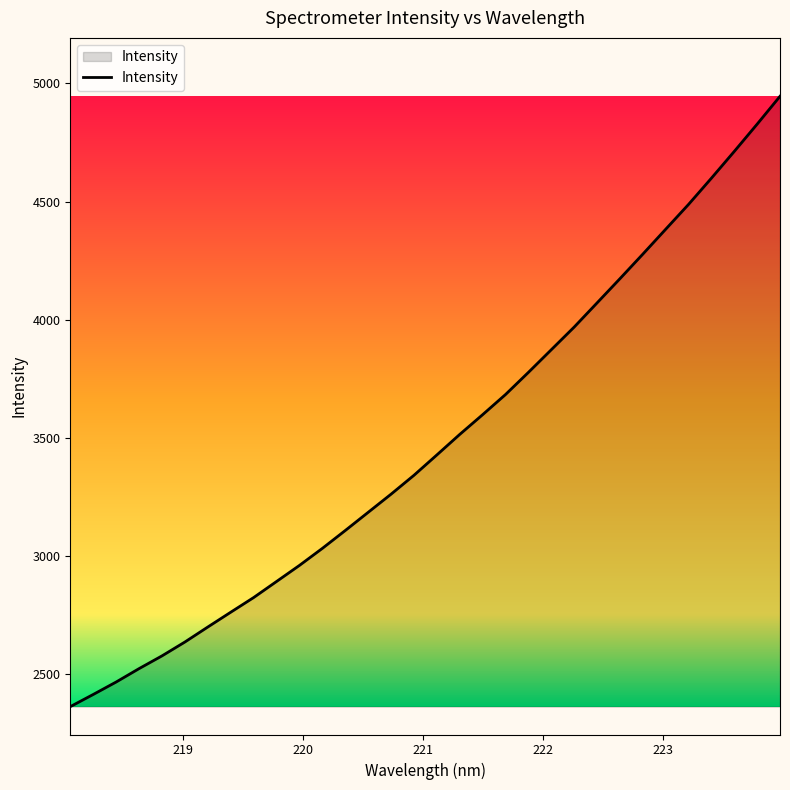

What is the difference between the maximum and minimum values?

2584.9